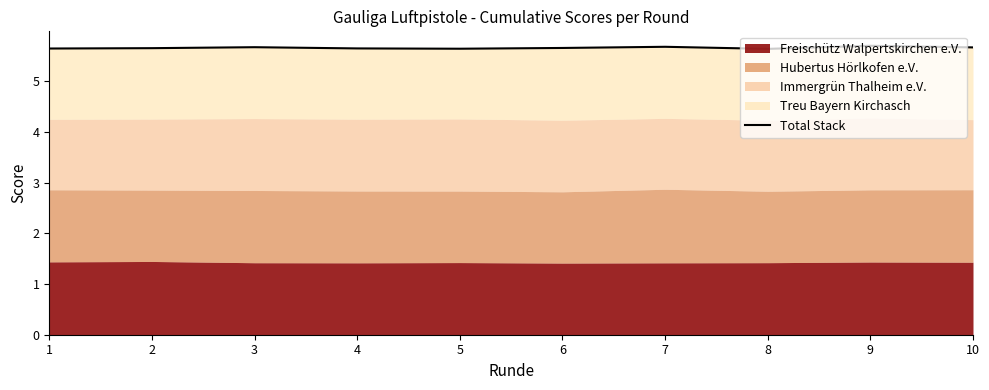

What is the value of the 6th point from the left?

5.7